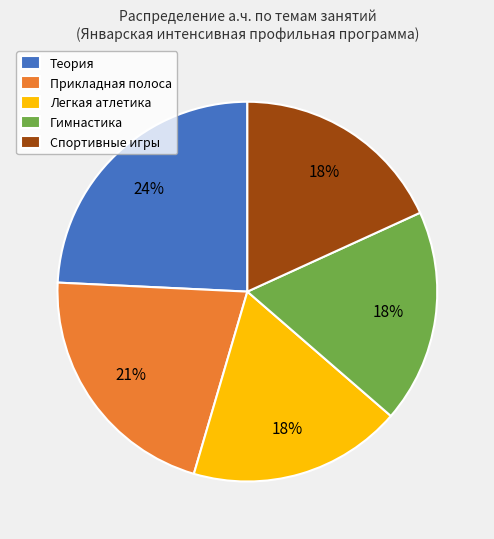

True or false: Гимнастика accounts for 7% of the total.

False